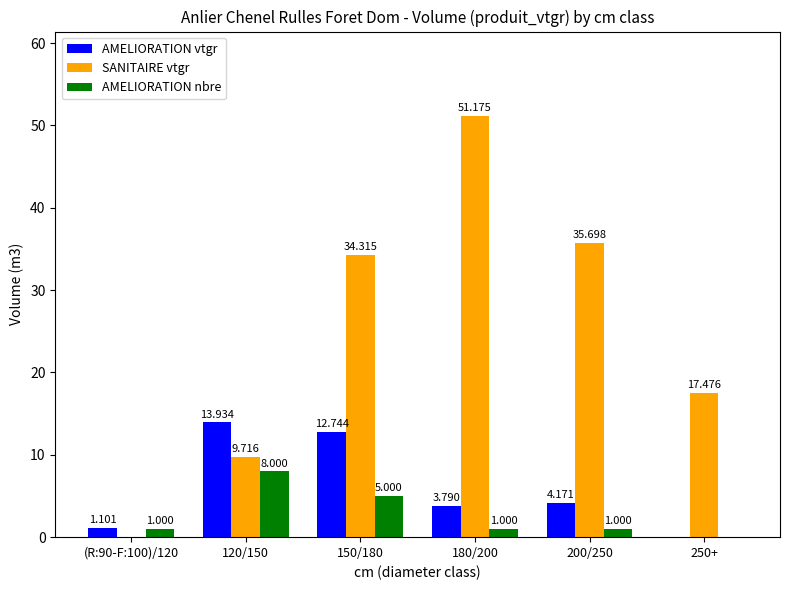

Which series has the largest total across all categories?

SANITAIRE vtgr